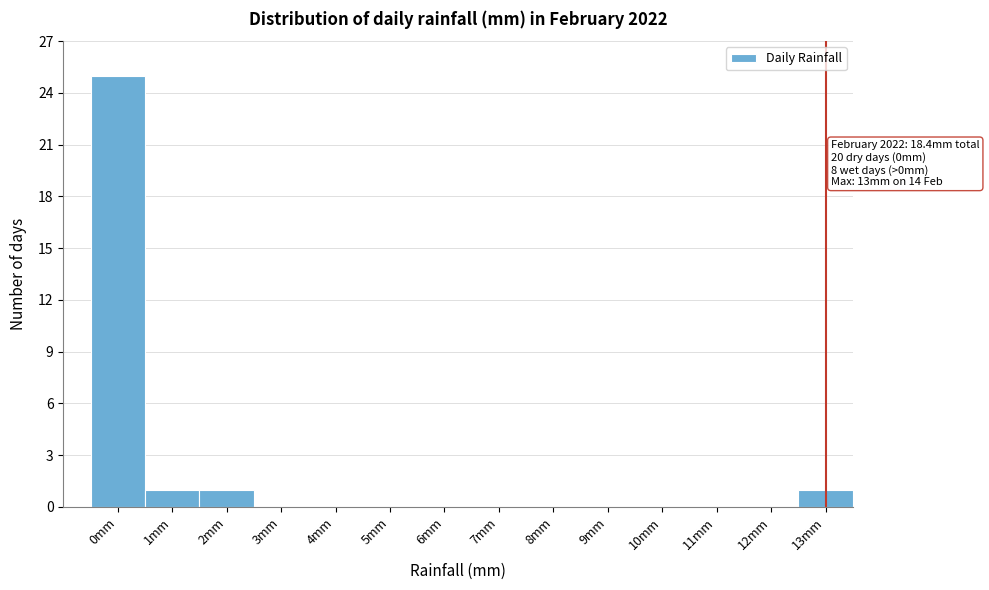

Reading left to right, what are all the values shown in this chart?

0mm=25	1mm=1	2mm=1	3mm=0	4mm=0	5mm=0	6mm=0	7mm=0	8mm=0	9mm=0	10mm=0	11mm=0	12mm=0	13mm=1